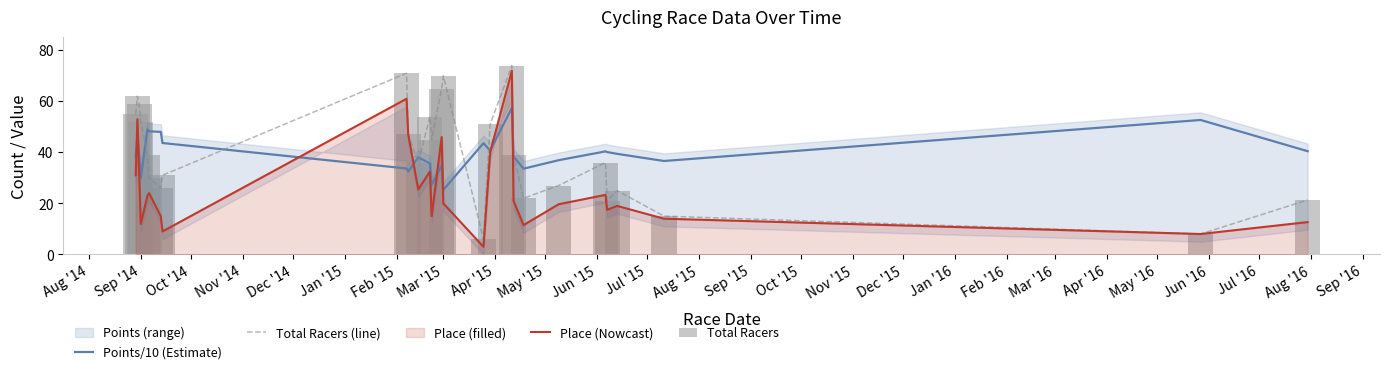

Does the chart contain stacked bars?

No